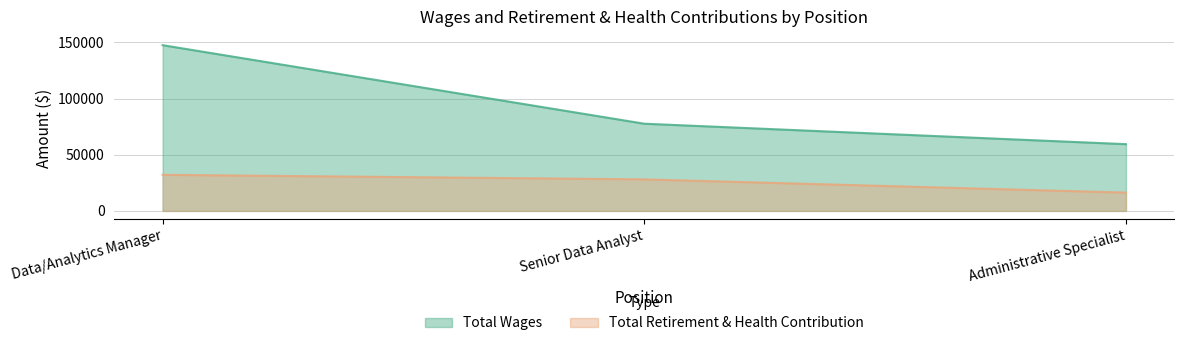

Is it true that Total Wages equals 147548 at Data/Analytics Manager?

True